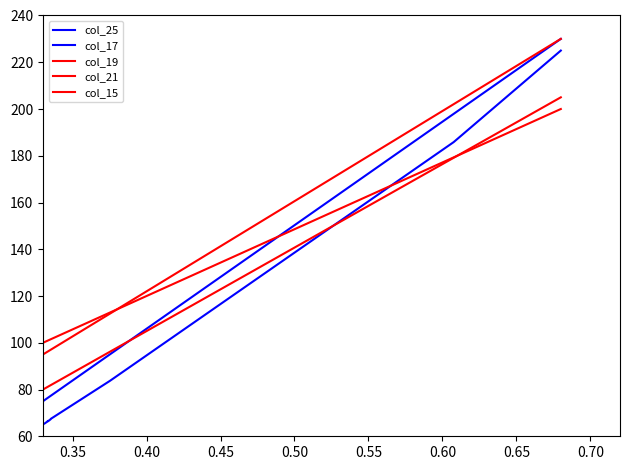

What is the highest value of the col_15 series?

200.0